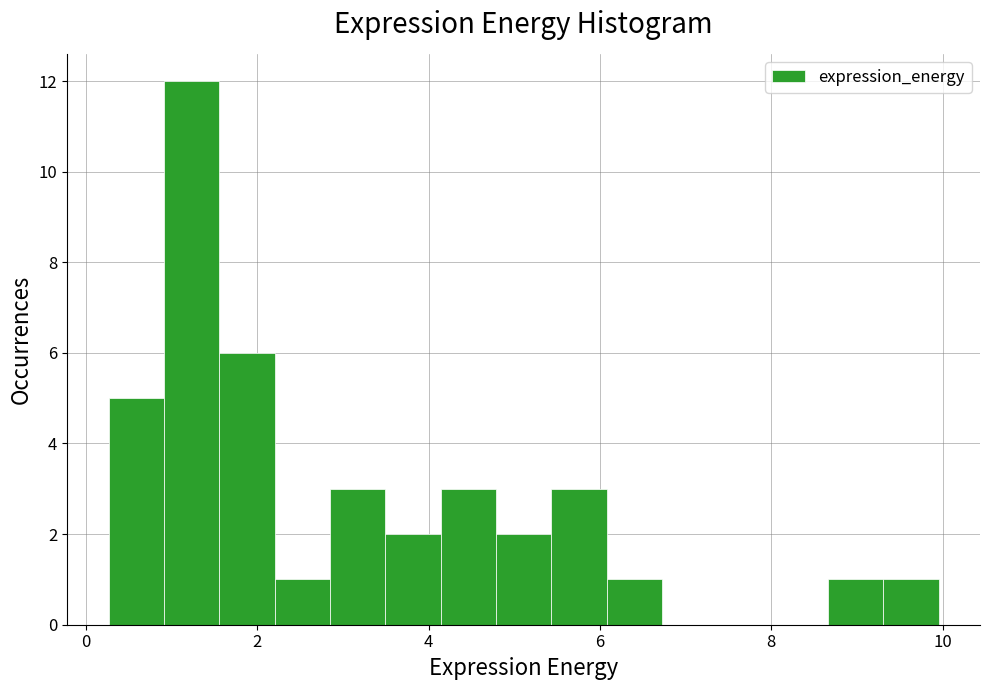

Read against the x-axis, roughly where is the centre of the tallest bar?

1.2